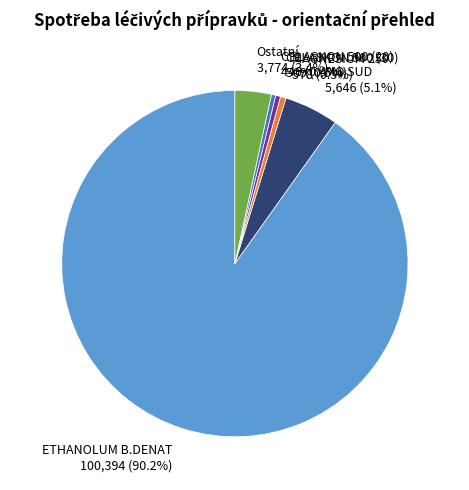

Which category has the biggest portion of the pie?

ETHANOLUM B.DENAT 100,394 (90.2%)